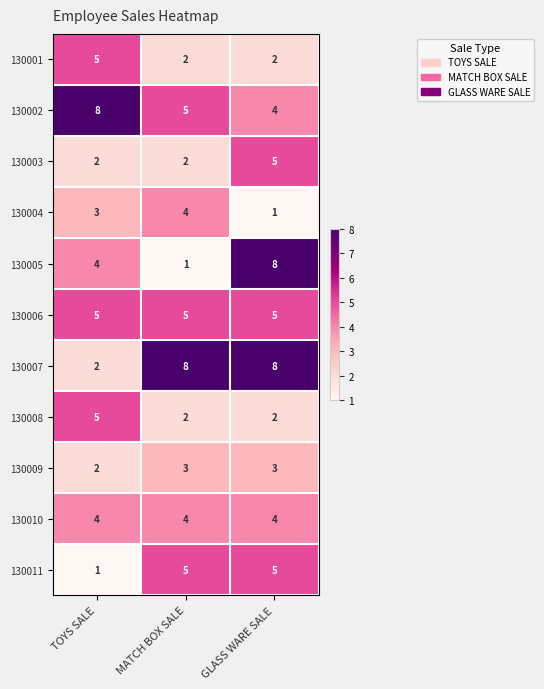

What is the difference between the maximum and second lowest values in the 130001 series?

3